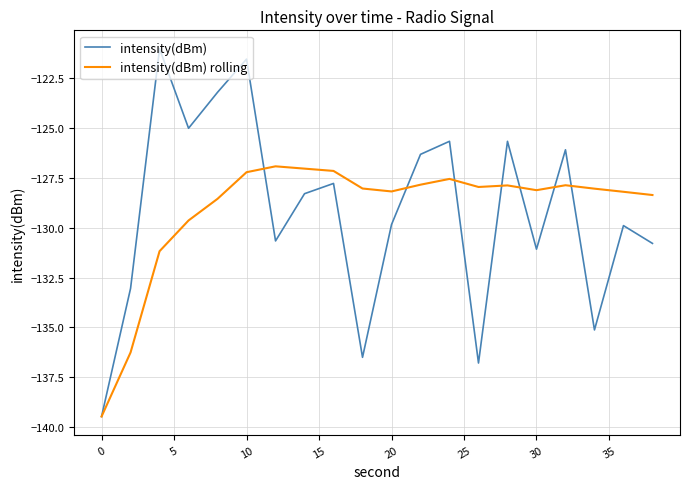

Rank the series by their maximum value, from highest to lowest.

intensity(dBm), intensity(dBm) rolling